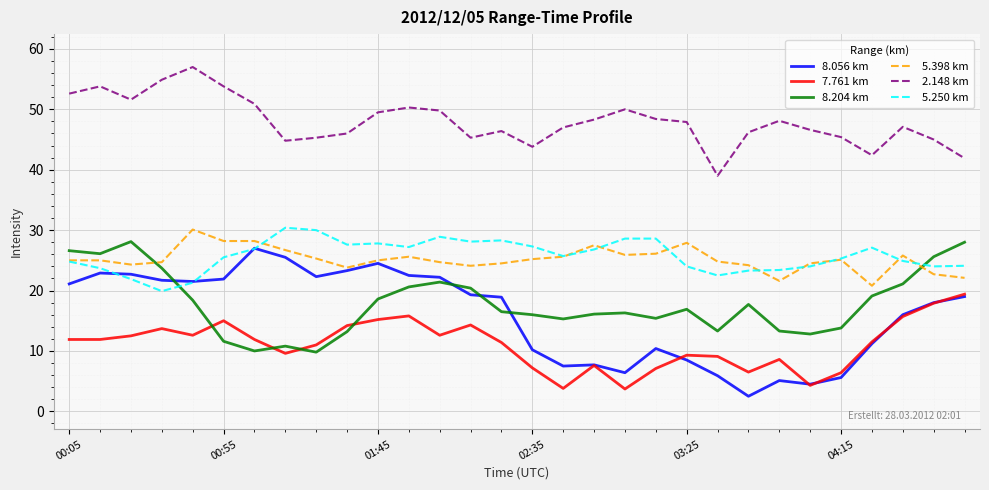

True or false: 8.056 km has more than 2 points higher than both neighbors.

True